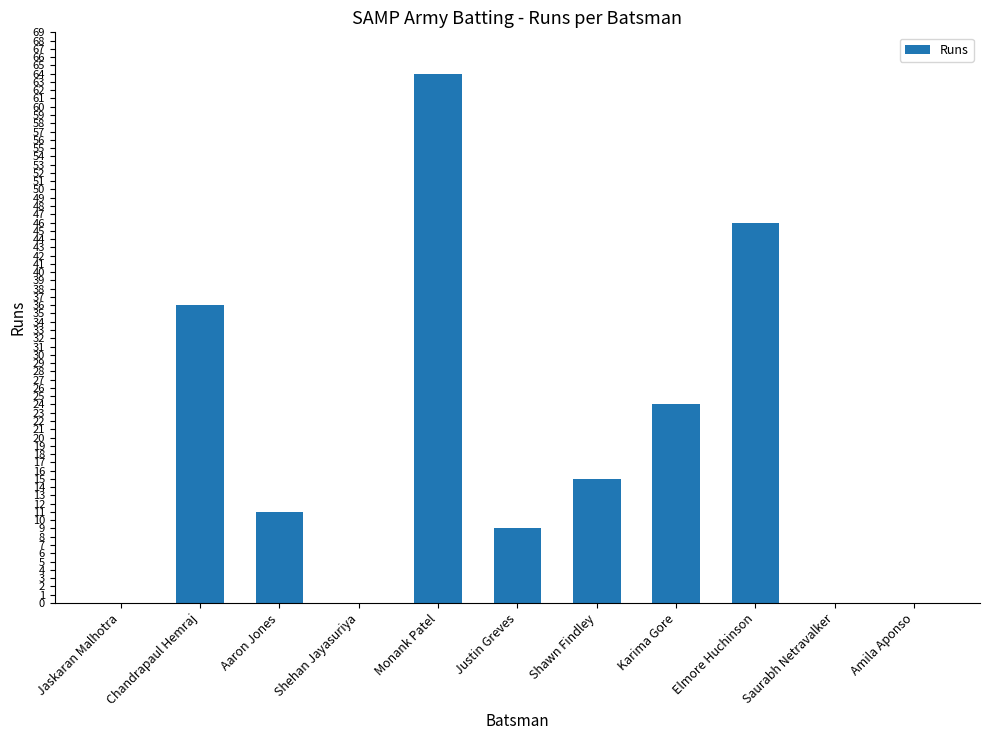

What is the sum of the values at Chandrapaul Hemraj and Monank Patel?

100